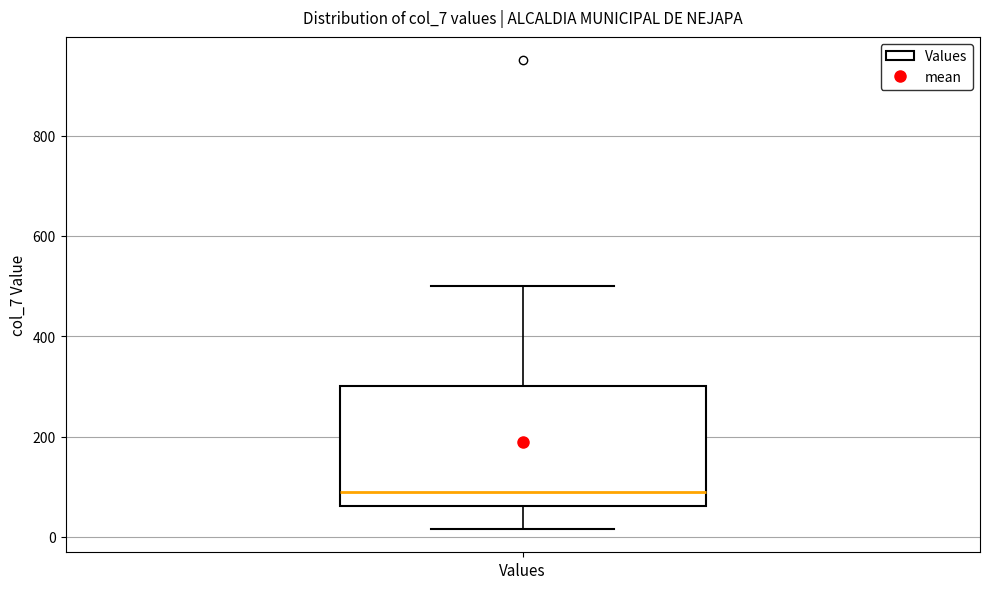

Transcribe this box plot: give where the median line is, the range the box spans, and where the two whiskers end, as read against the y-axis. The values are not printed on the chart, so give them approximately, as read against the axis.

median 100, box 60 to 300, whiskers 20 to 500